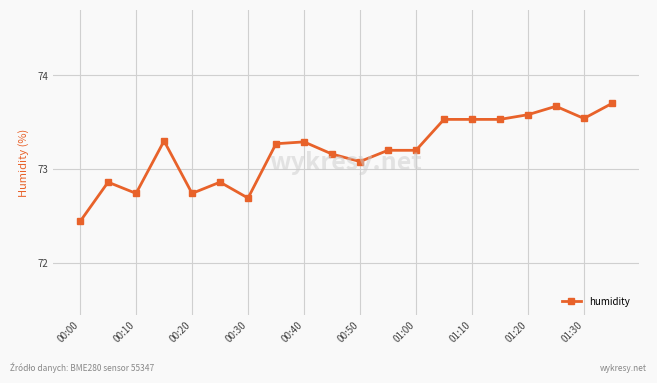

What is the difference between the second highest and second lowest values?

1.0